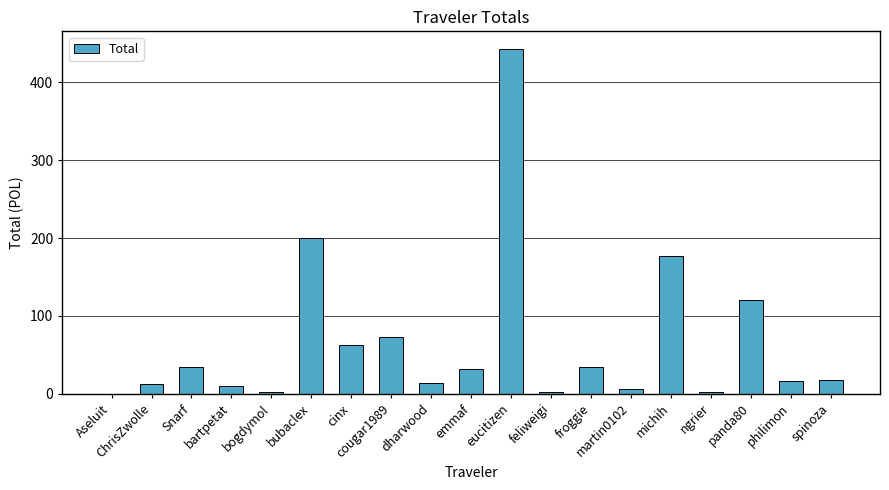

Which category has the highest value across all series?

eucitizen